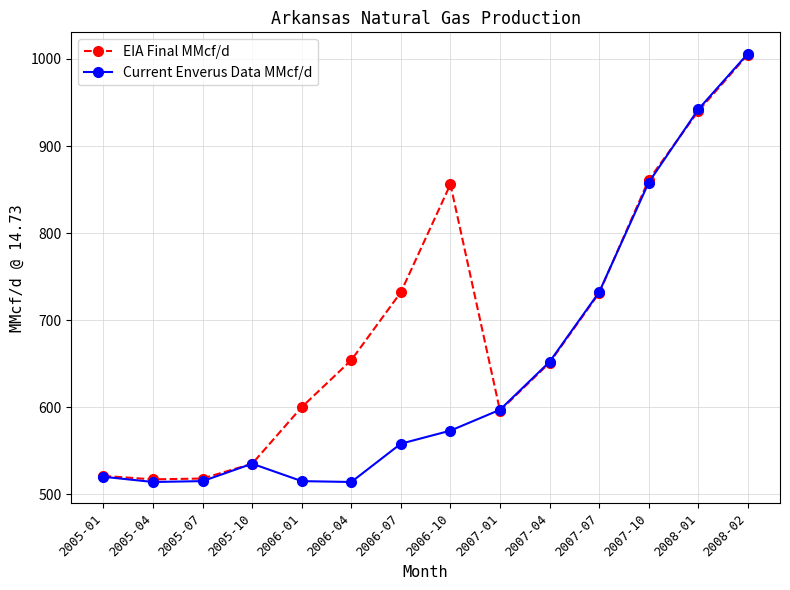

Which category has the highest value across all series?

2008-02